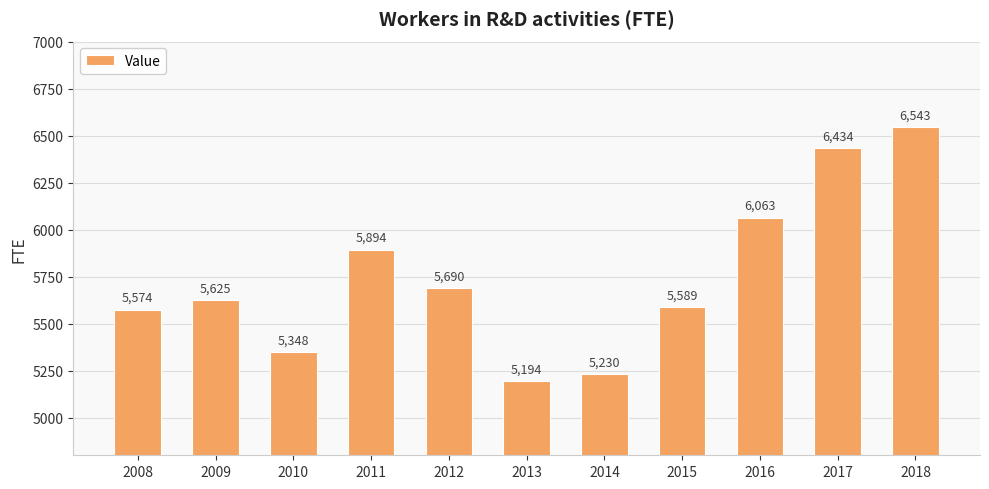

The chart shows a value of 6434 at 2017. True or false?

True